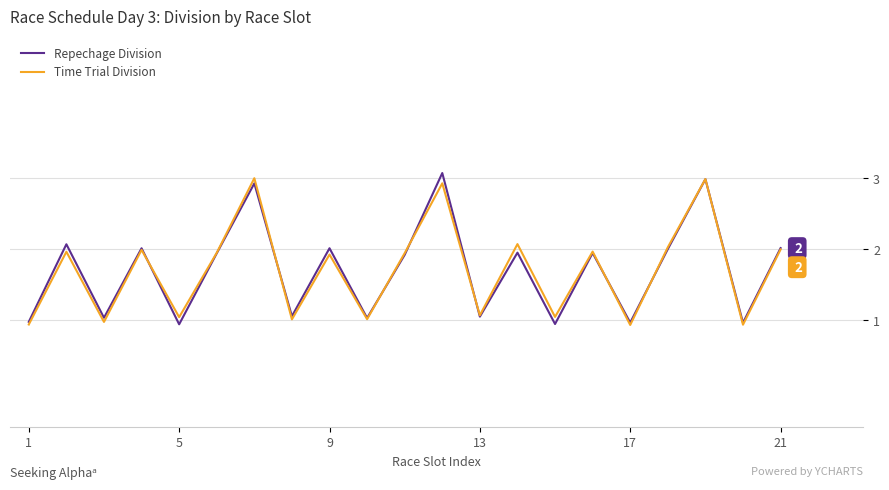

What is the highest value of the Repechage Division series?

3.1